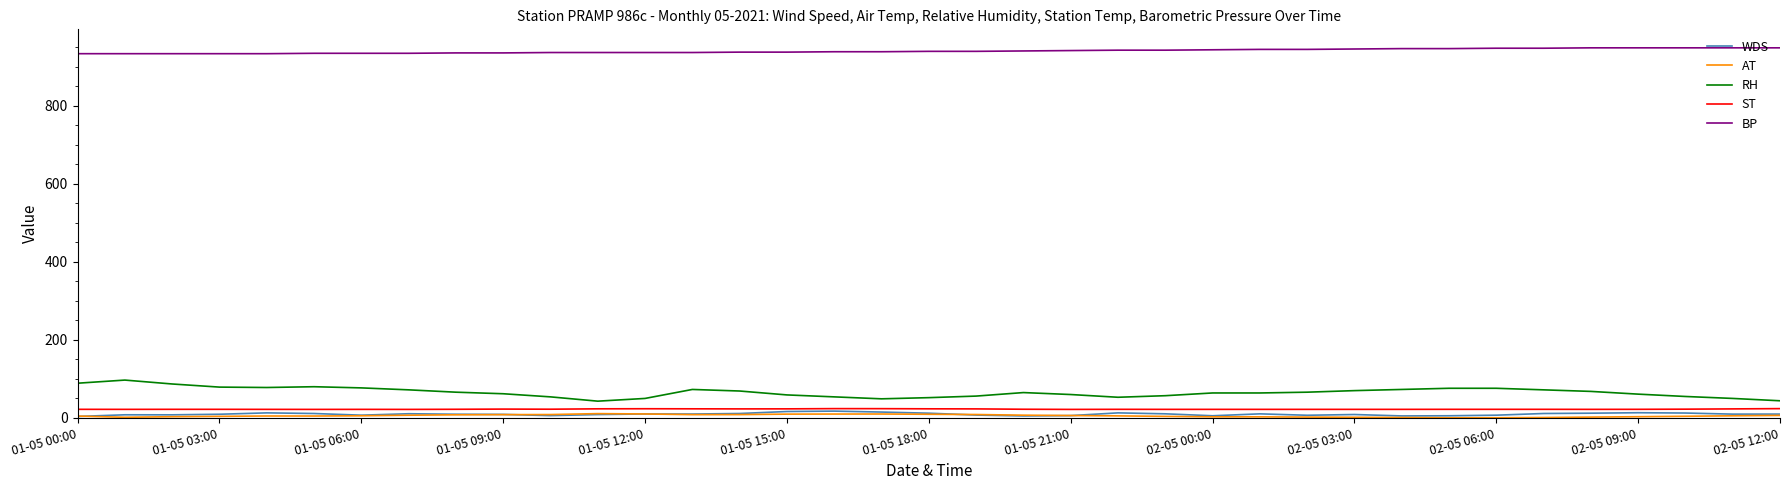

Which series has the largest total across all categories?

BP